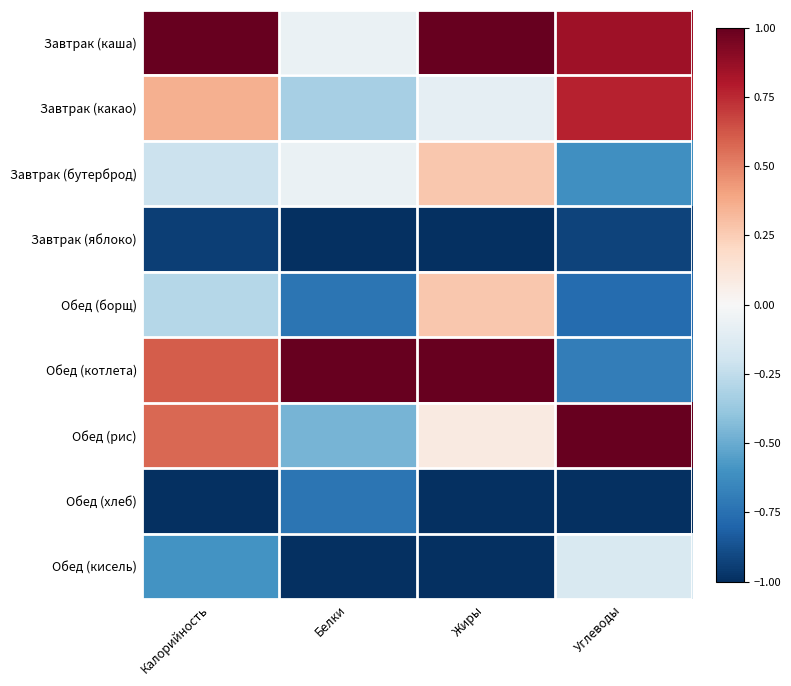

What is the total value across all series at Углеводы?

-1.5